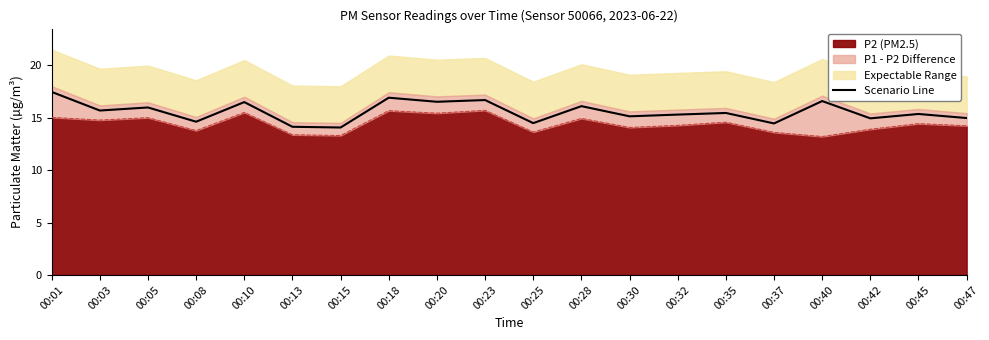

What is the greatest value displayed?

17.5